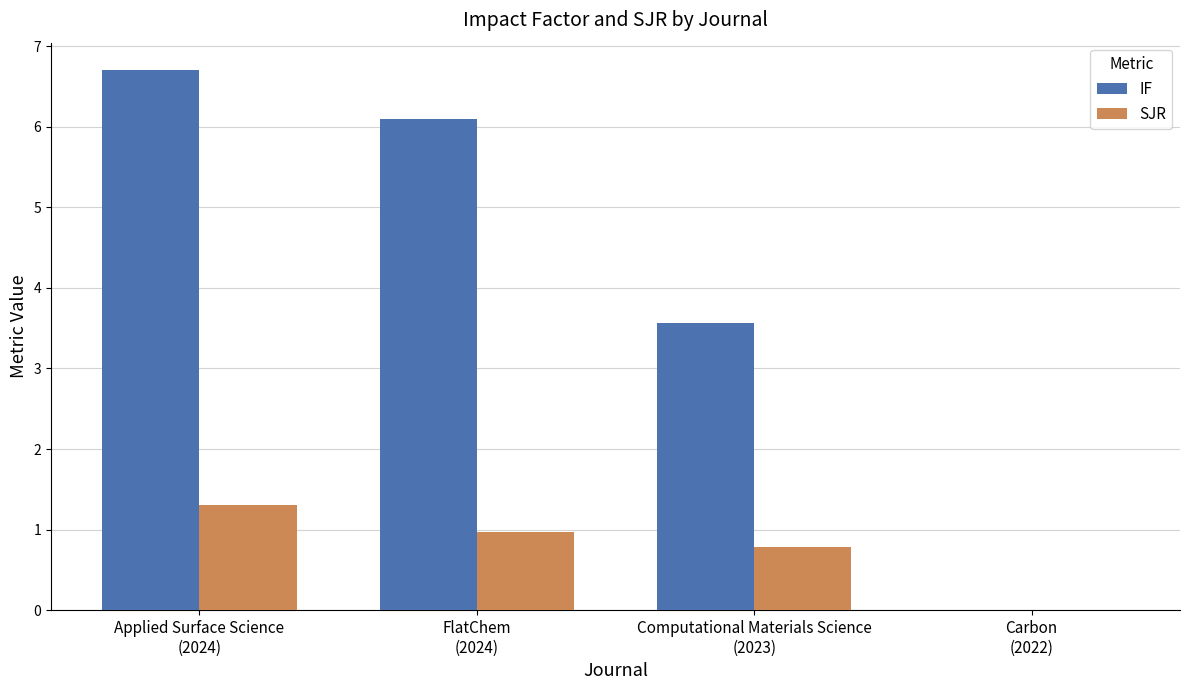

What is the maximum value for SJR?

1.3